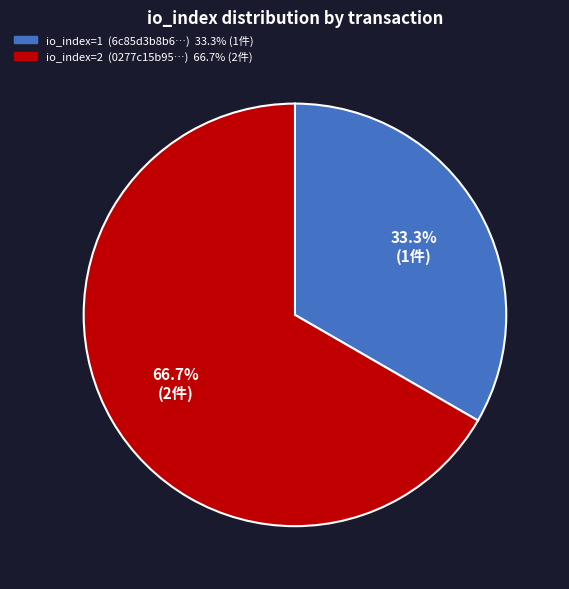

Count the number of slices in the pie.

2